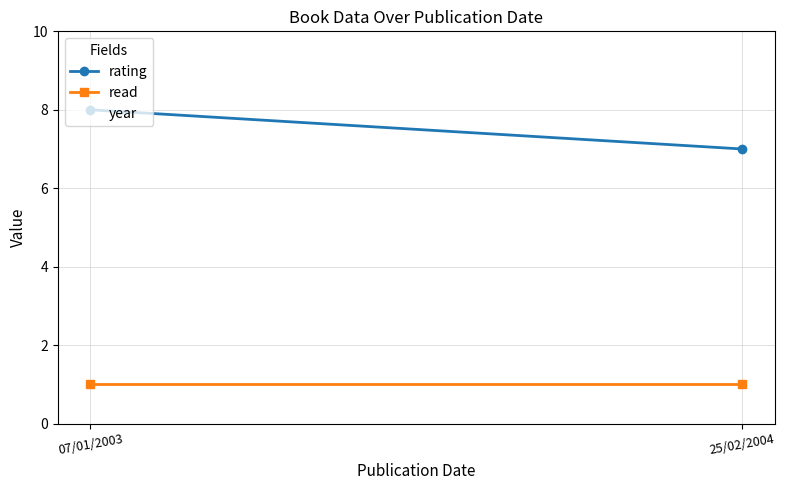

The year series shows 1273 at 25/02/2004. True or false?

False